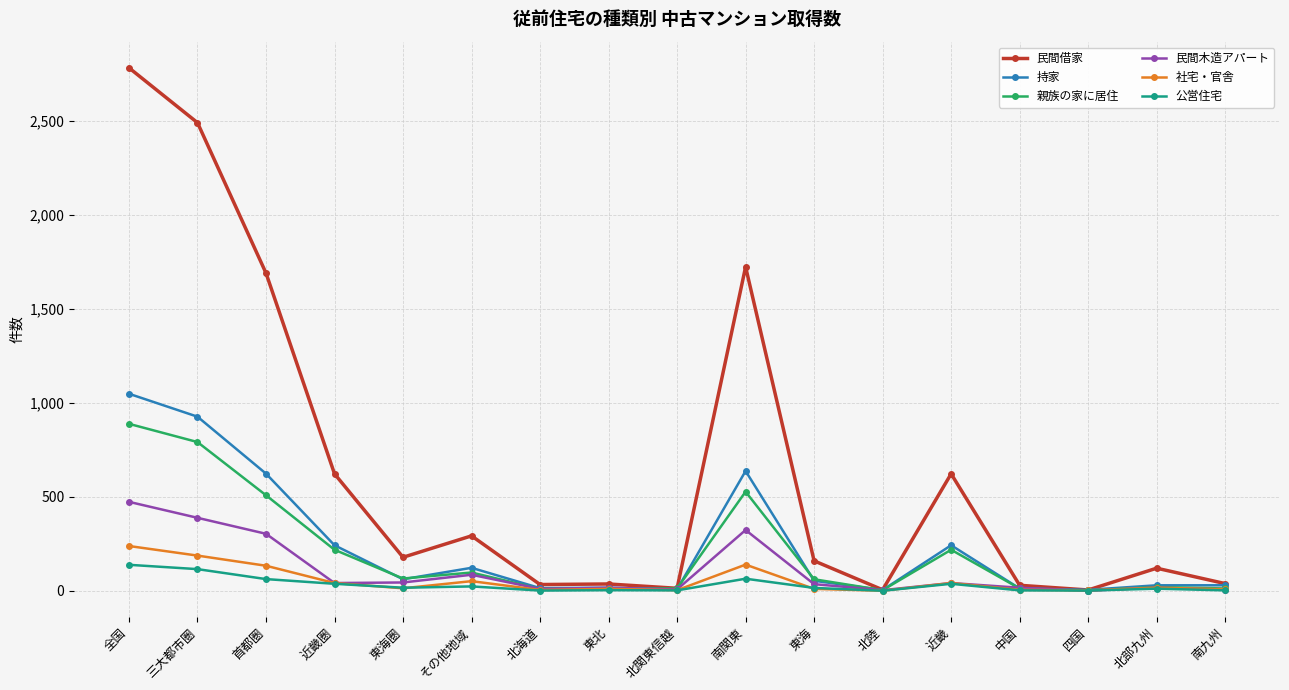

What is the difference between the 民間借家 values at 近畿 and 東海?

463